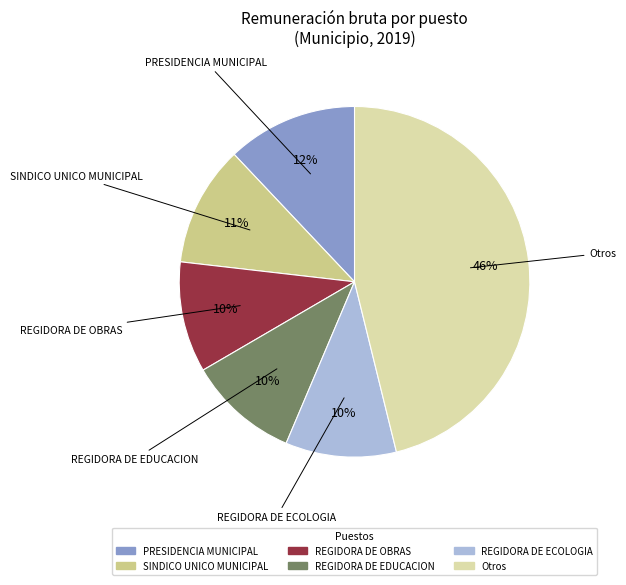

Is there a majority slice in this chart?

No